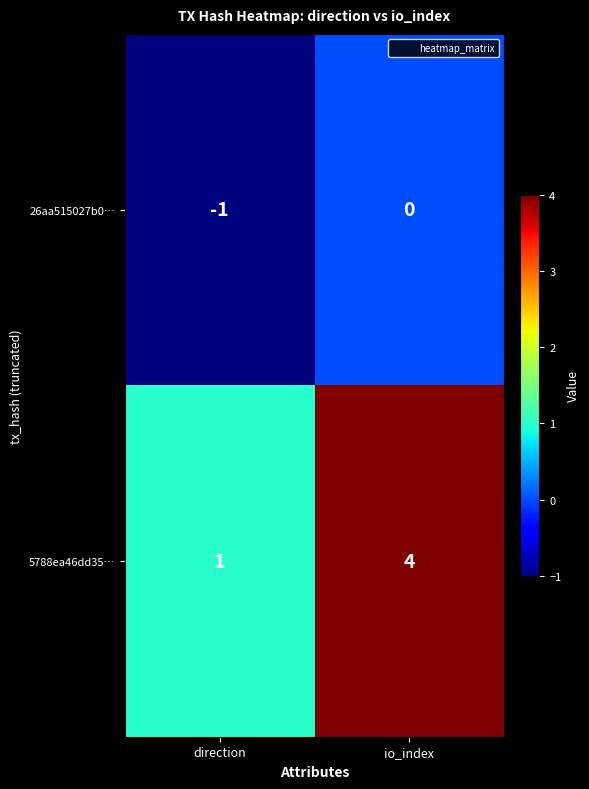

Reading left to right, what are all the values shown in this chart?

26aa515027b0…: direction=-1	io_index=0
5788ea46dd35…: direction=1	io_index=4